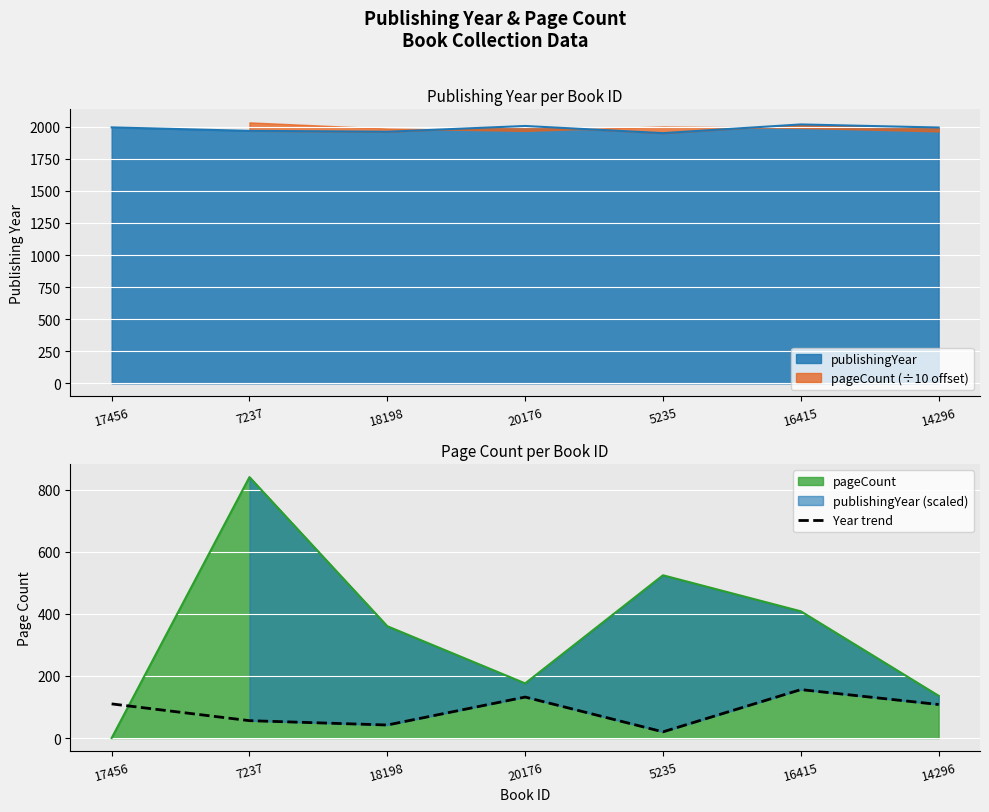

How many points are higher than both their immediate neighbors (excluding endpoints)?

2